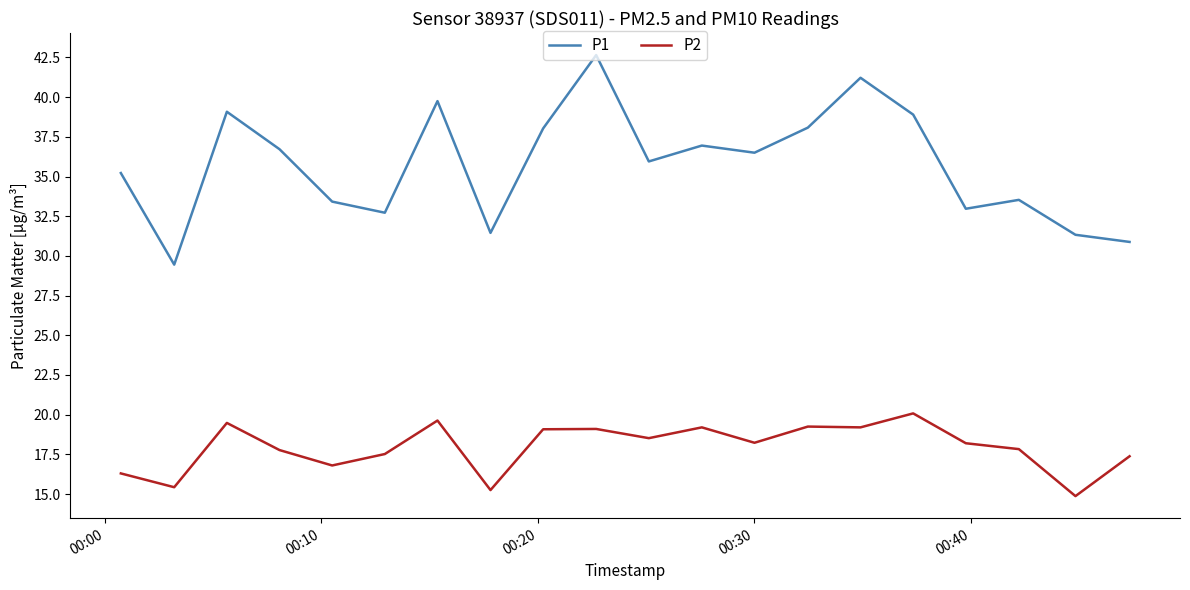

How many interior local valleys does the P1 series have?

6